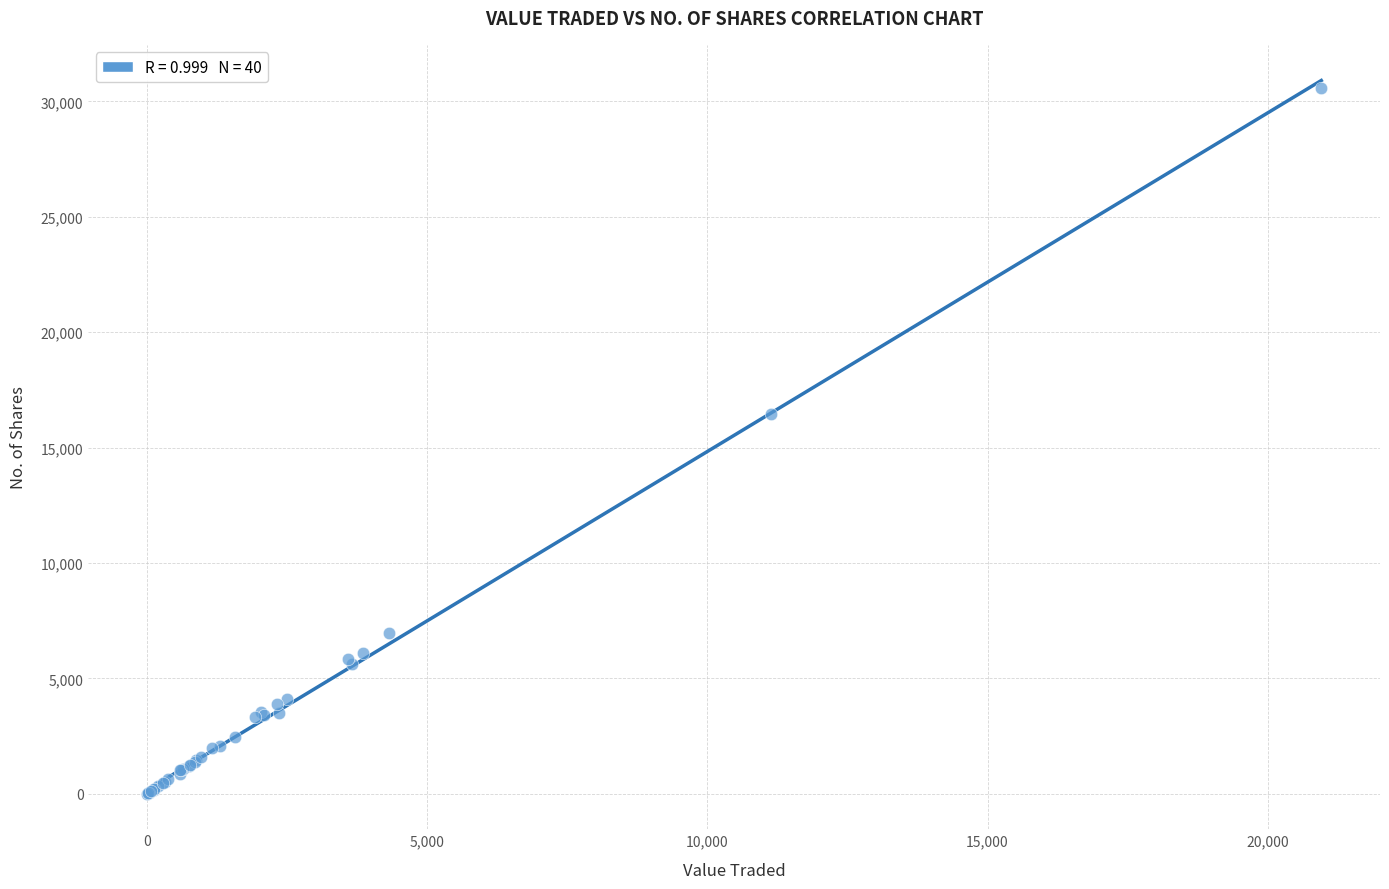

What Y value in the scatter plot is closest to 15288?

16452